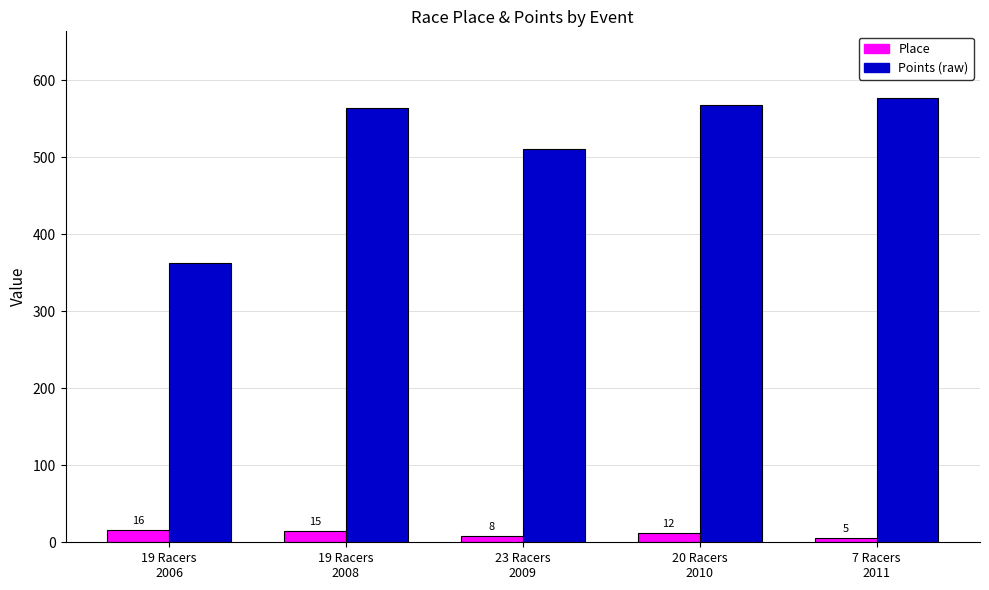

What is the minimum value shown in the chart?

5.0